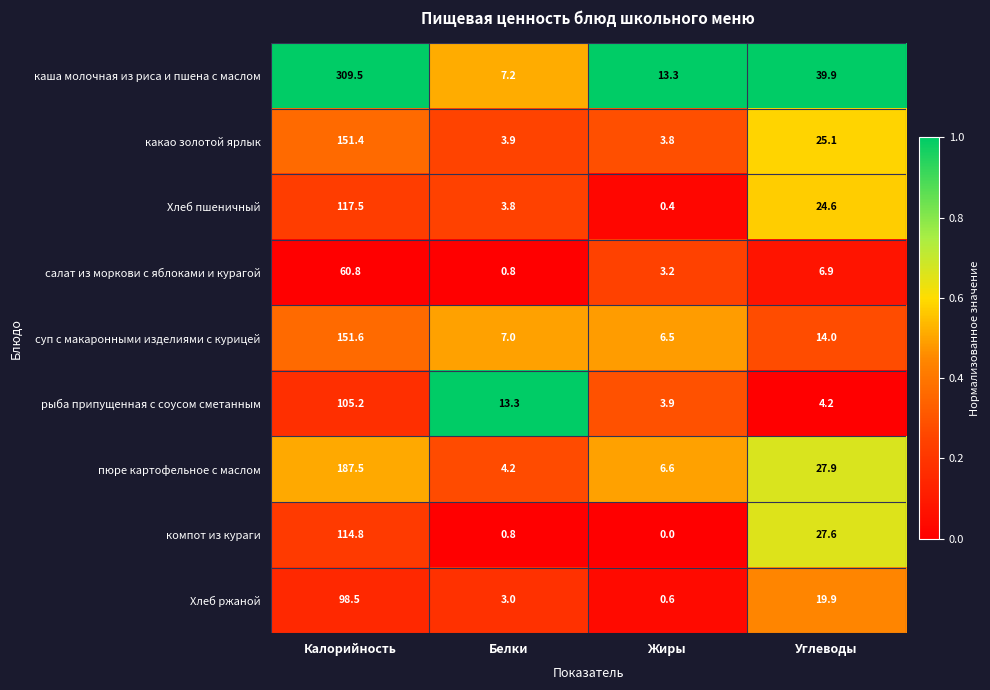

Which series has the largest total across all categories?

каша молочная из риса и пшена с маслом